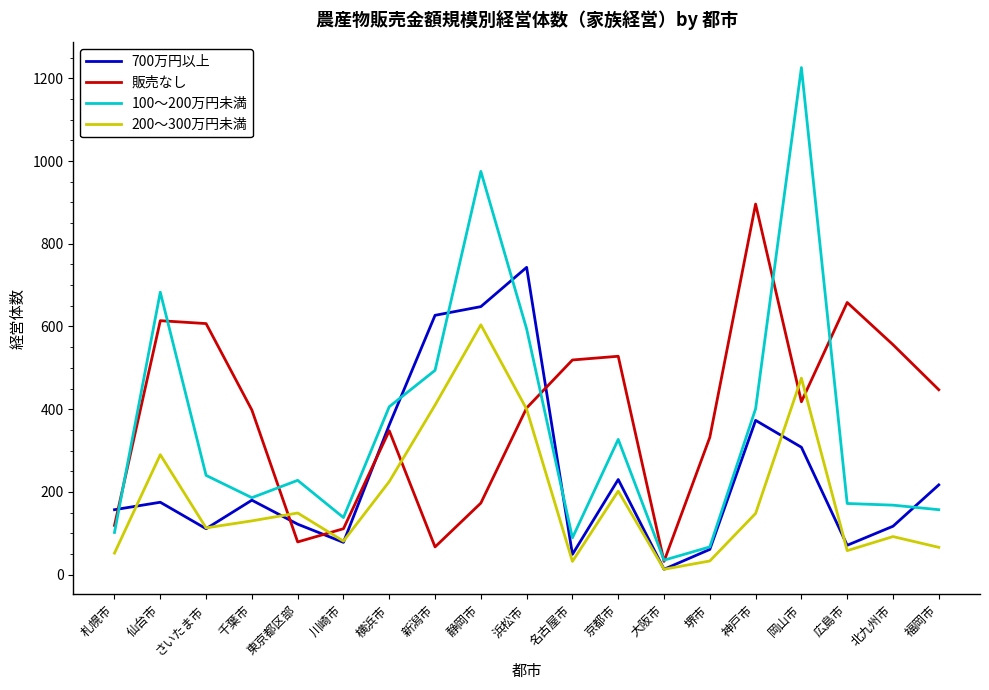

What is the lowest value of the 販売なし series?

32